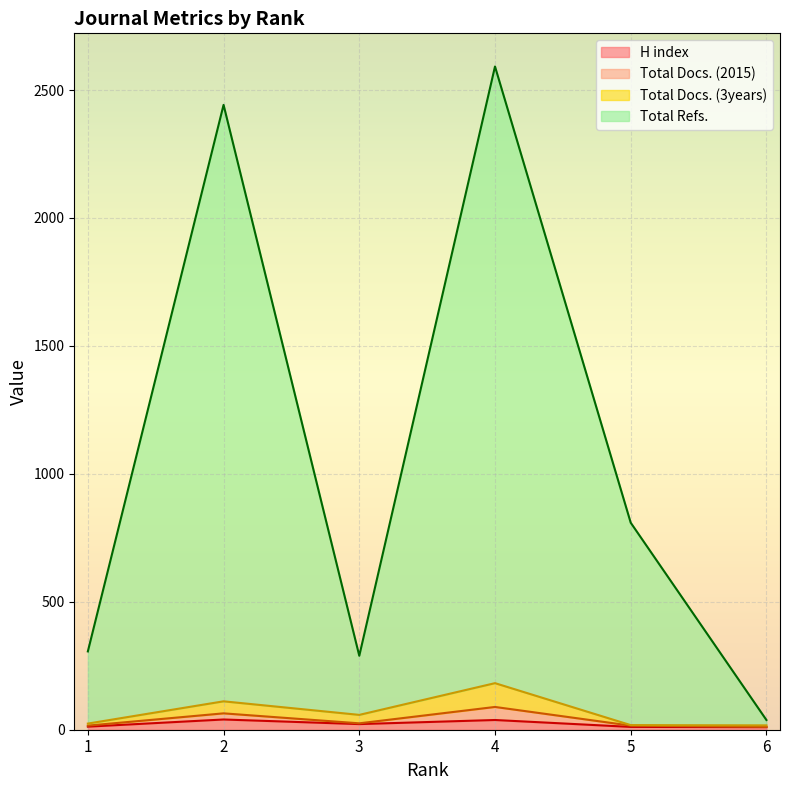

How many data points in Total Docs. (3years) are above 58?

2